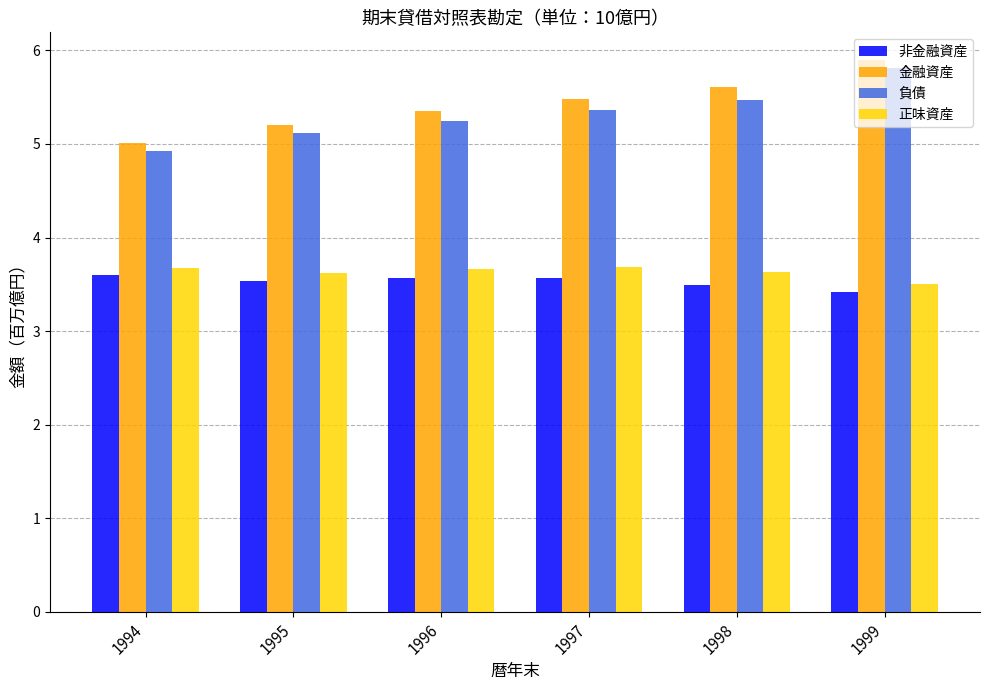

Which series has the largest range (max minus min)?

金融資産